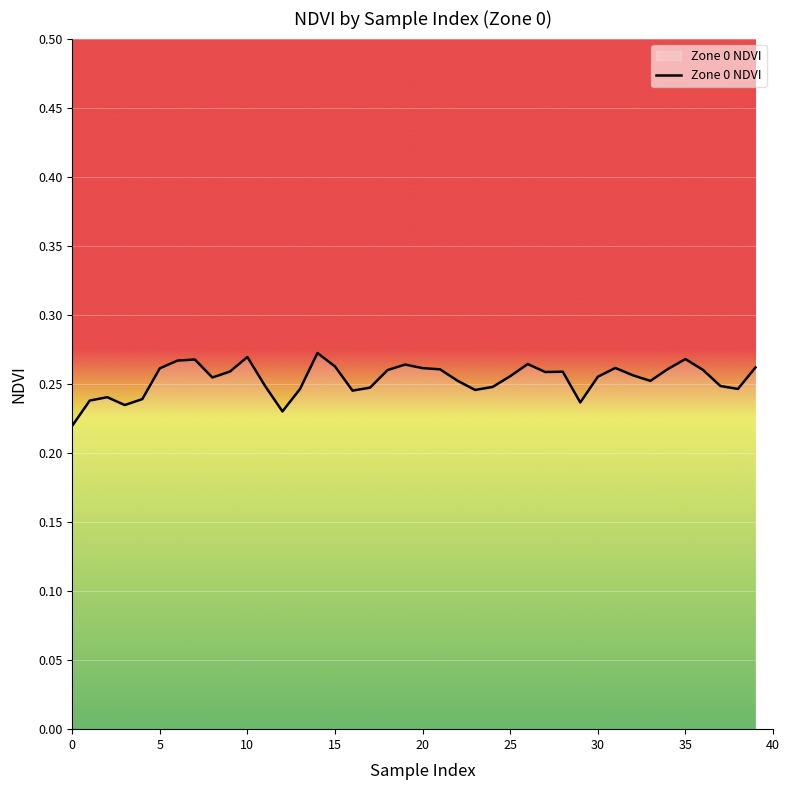

Is it true that the value at 20 is 0.1?

False